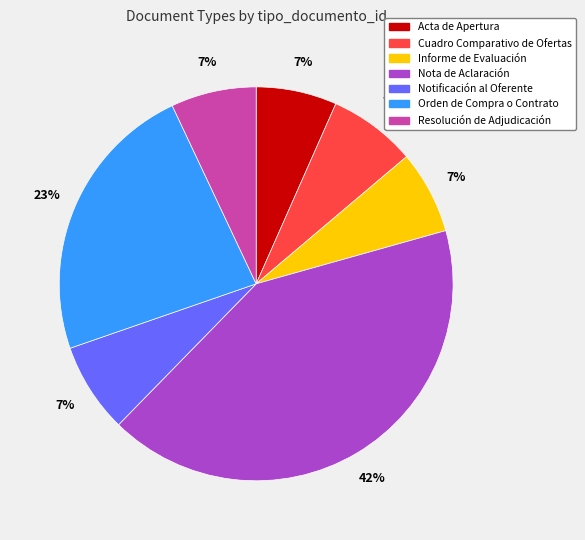

Which slice is the largest?

Nota de Aclaración